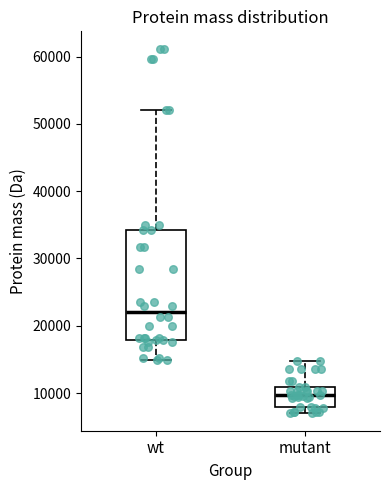

Reading left to right, read every box against the y-axis: the position of its median line, the range the box covers, and the ends of its whiskers. The values are not printed on the chart, so give them approximately, as read against the axis.

wt: median 22000, box 18000 to 34000, whiskers 15000 to 52000
mutant: median 10000, box 8000 to 11000, whiskers 7000 to 15000